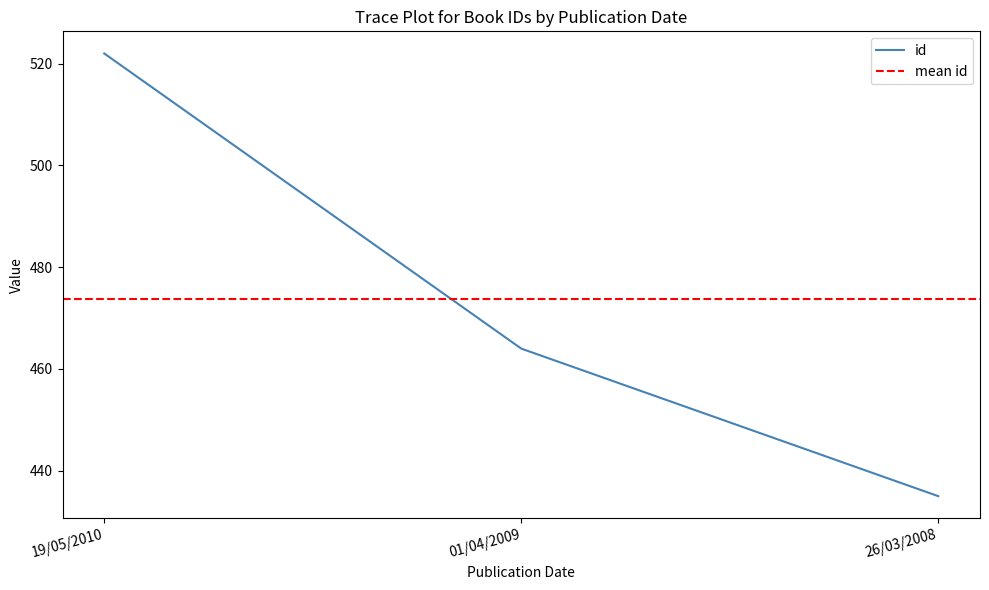

Reading right to left, list all the values displayed in this chart.

435	464	522